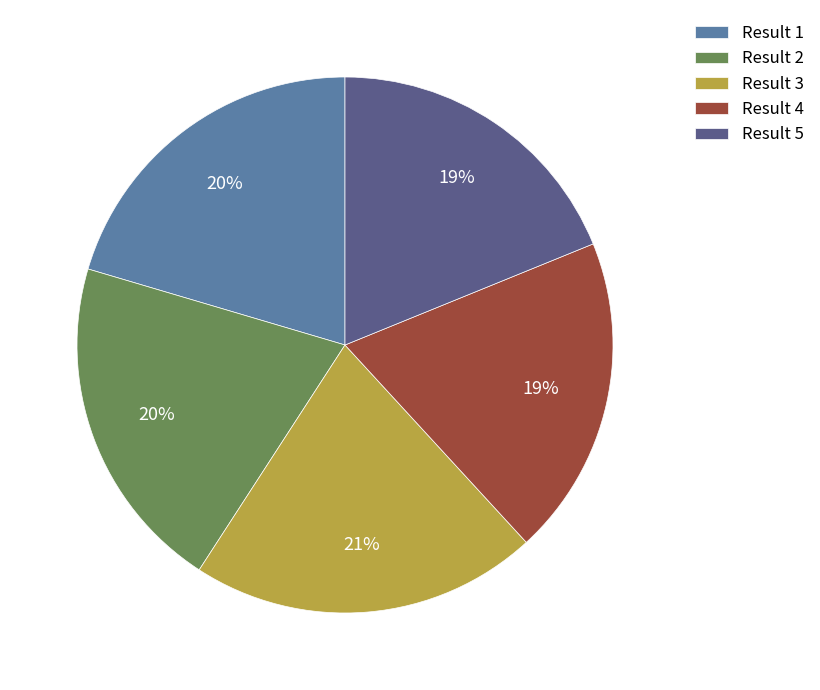

Which has a higher value, Result 3 or Result 4?

Result 3